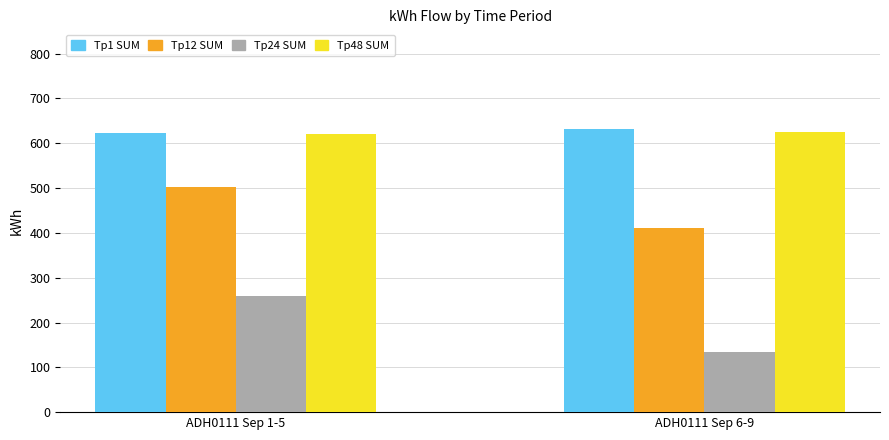

Is the value of Tp48 SUM at 07/09 greater than the value of Tp24 SUM at 05/09?

Yes